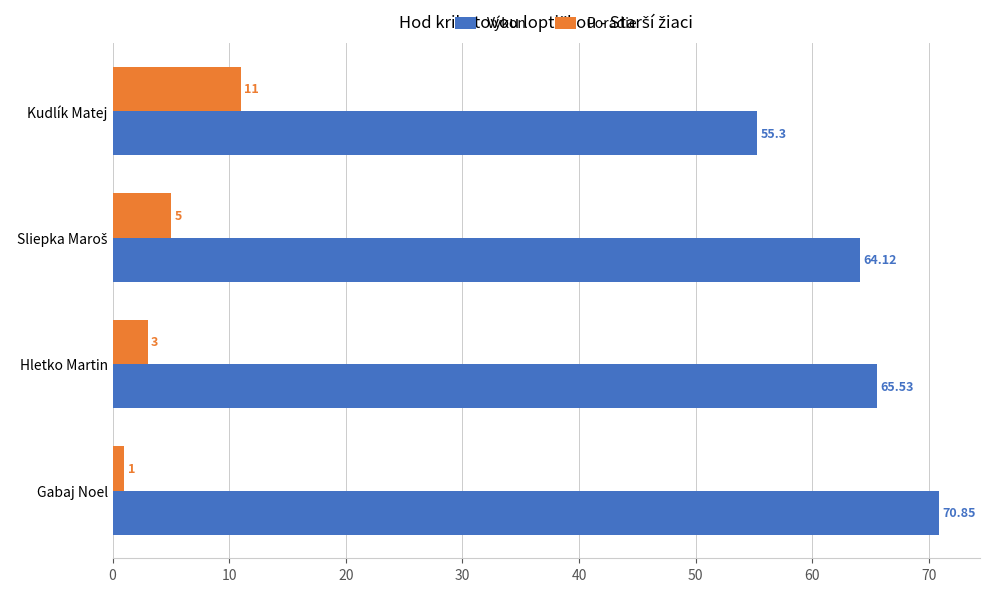

List the series in order of their overall mean, highest first.

Výkon, Poradie